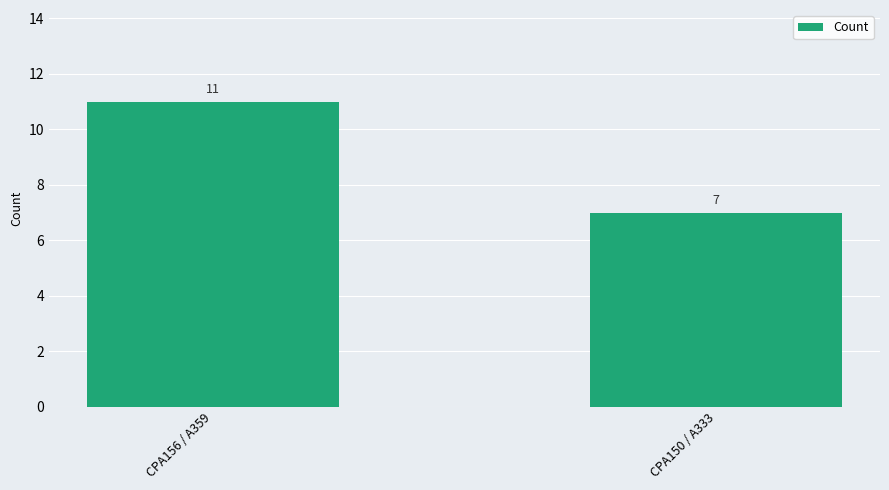

How many data points does each series have?

2